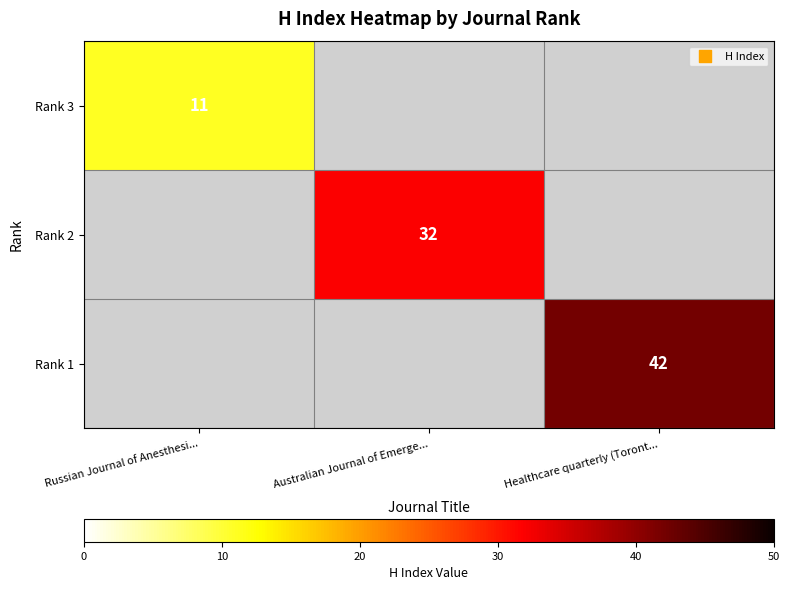

At how many categories does at least one series exceed 16?

2